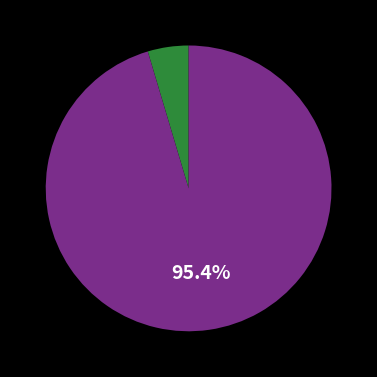

Is there a majority slice in this chart?

Yes